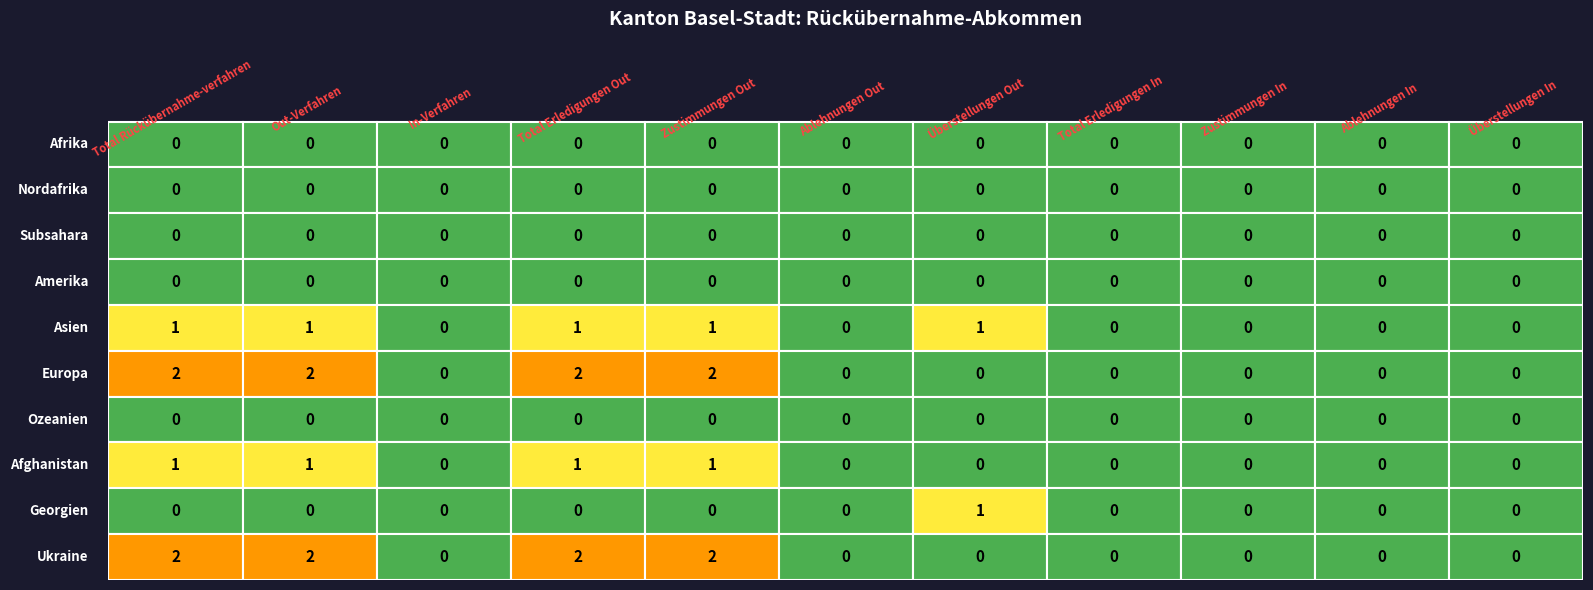

How many distinct data groups are displayed?

10